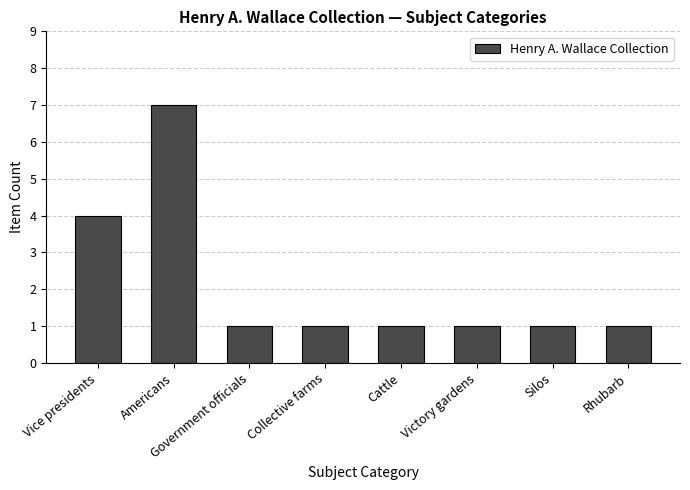

What is the change in value from Vice presidents to Rhubarb?

-3